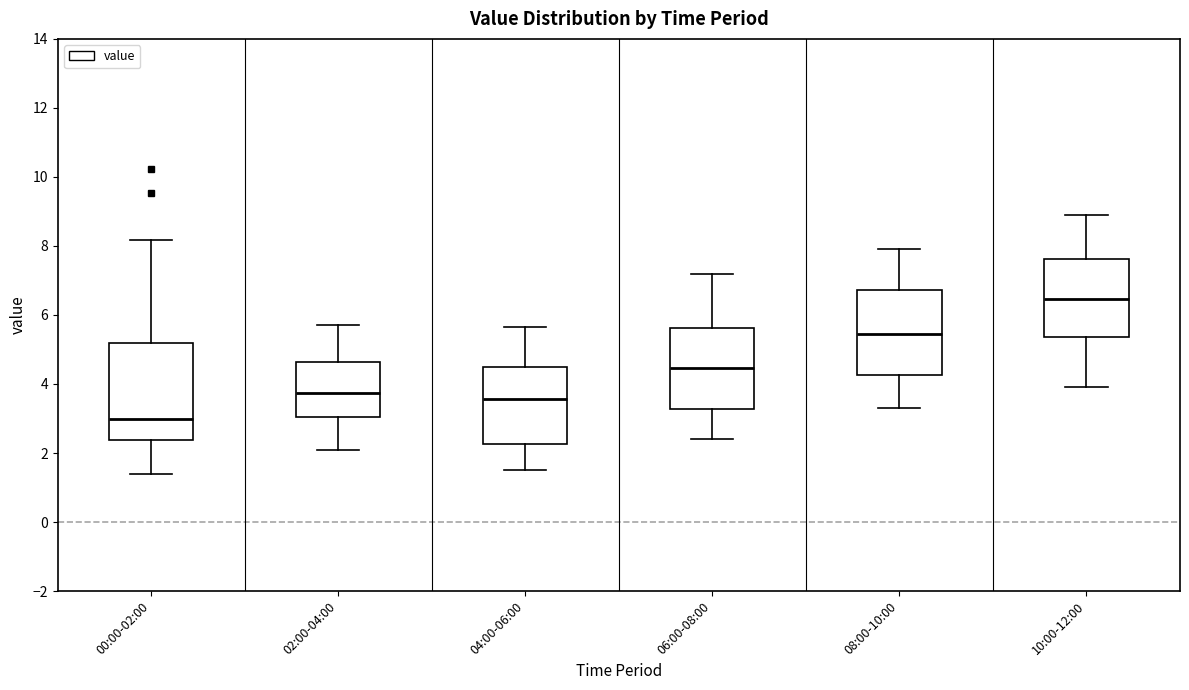

Reading left to right, transcribe this box plot: for each box, give where its median line is, the range the box spans, and where its two whiskers end, as read against the y-axis. The values are not printed on the chart, so give them approximately, as read against the axis.

00:00-02:00: median 3.0, box 2.4 to 5.2, whiskers 1.4 to 8.2
02:00-04:00: median 3.8, box 3.0 to 4.6, whiskers 2.2 to 5.8
04:00-06:00: median 3.6, box 2.2 to 4.4, whiskers 1.6 to 5.6
06:00-08:00: median 4.4, box 3.2 to 5.6, whiskers 2.4 to 7.2
08:00-10:00: median 5.4, box 4.2 to 6.8, whiskers 3.4 to 8.0
10:00-12:00: median 6.4, box 5.4 to 7.6, whiskers 4.0 to 9.0